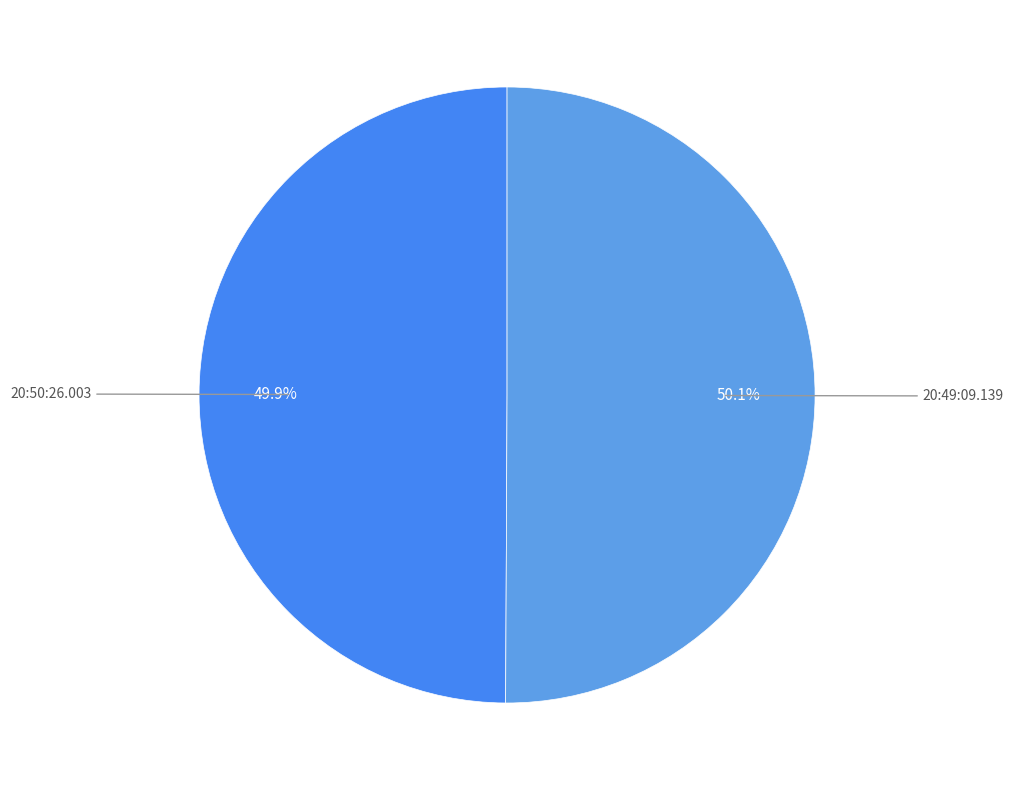

True or false: 20:50:26.003 accounts for 65% of the total.

False